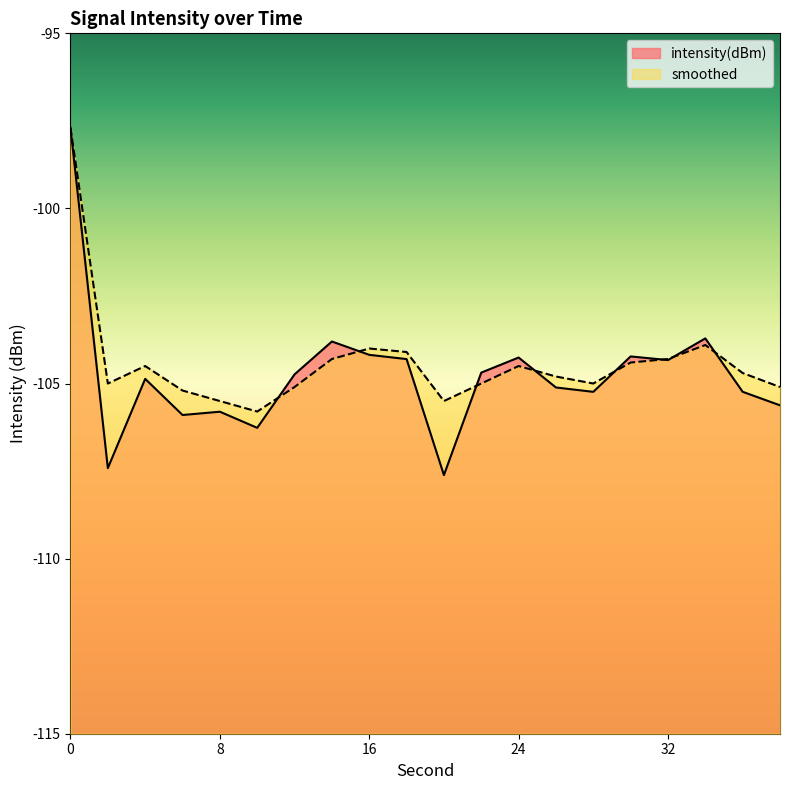

Rank the categories by intensity(dBm) value from lowest to highest.

20, 2, 10, 6, 8, 38, 28, 36, 26, 4, 12, 22, 32, 18, 24, 30, 16, 14, 34, 0